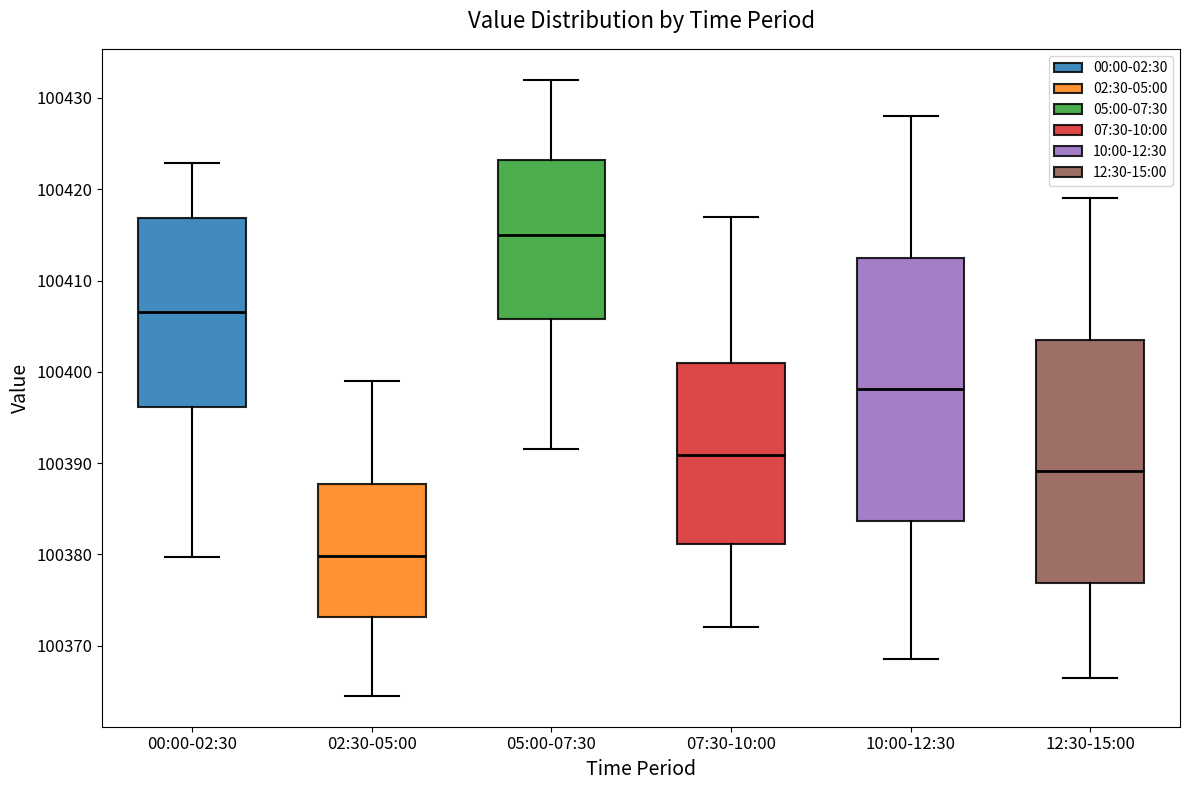

Comparing the boxes themselves (not the whiskers), which one is the tallest?

10:00-12:30